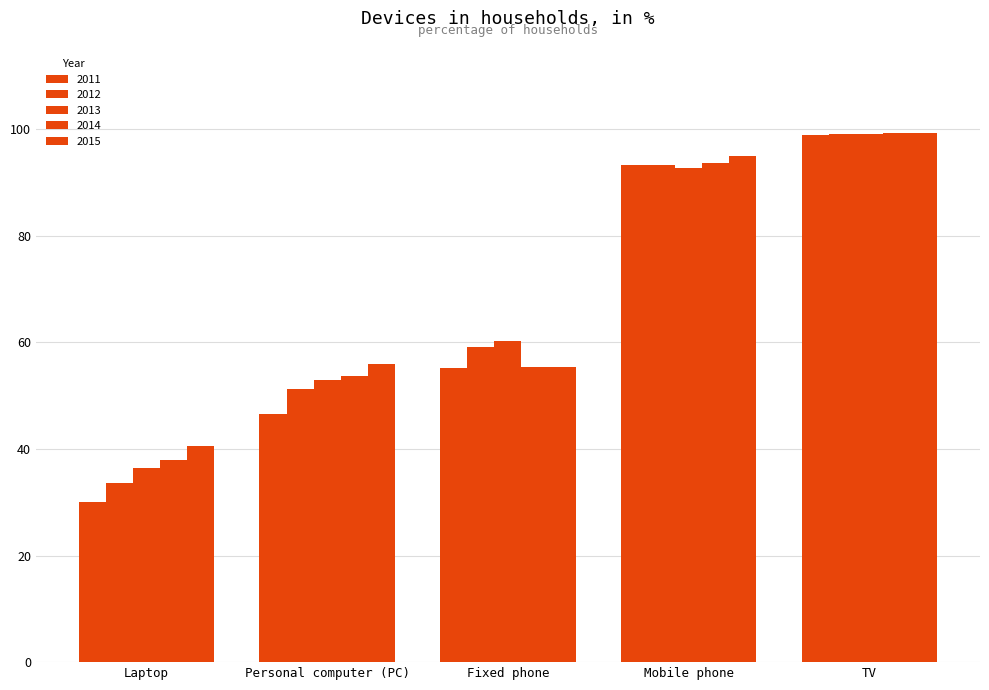

How many bars are there in each group?

5